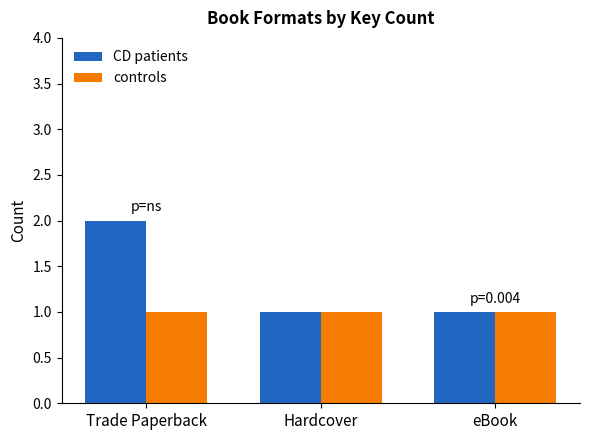

Reading left to right, list all the values displayed in this chart.

CD patients: Trade Paperback=2	Hardcover=1	eBook=1
controls: Trade Paperback=1	Hardcover=1	eBook=1